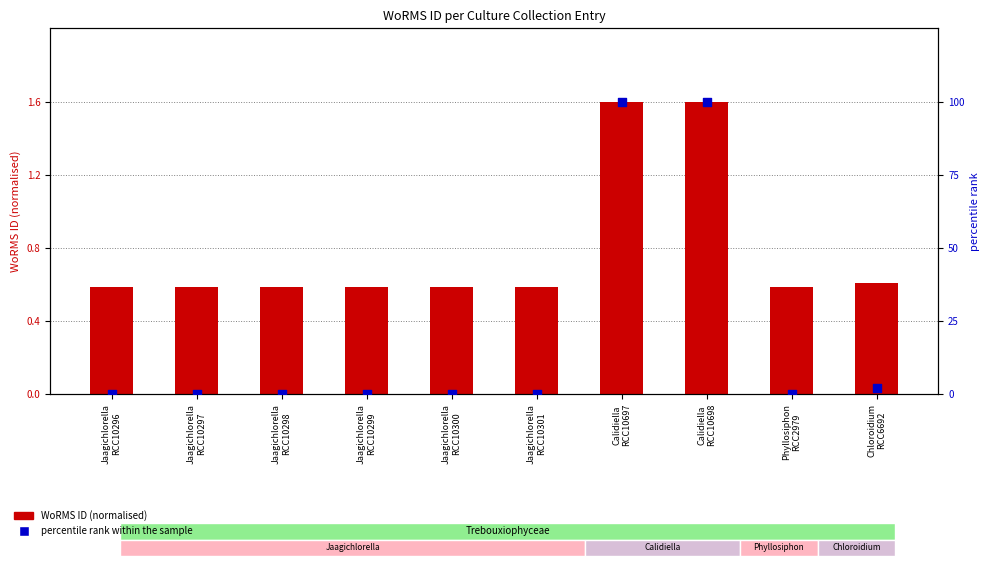

Is the value of percentile rank within the sample at Jaagichlorella
RCC10298 greater than the value of WoRMS ID (normalised) at Jaagichlorella
RCC10301?

No